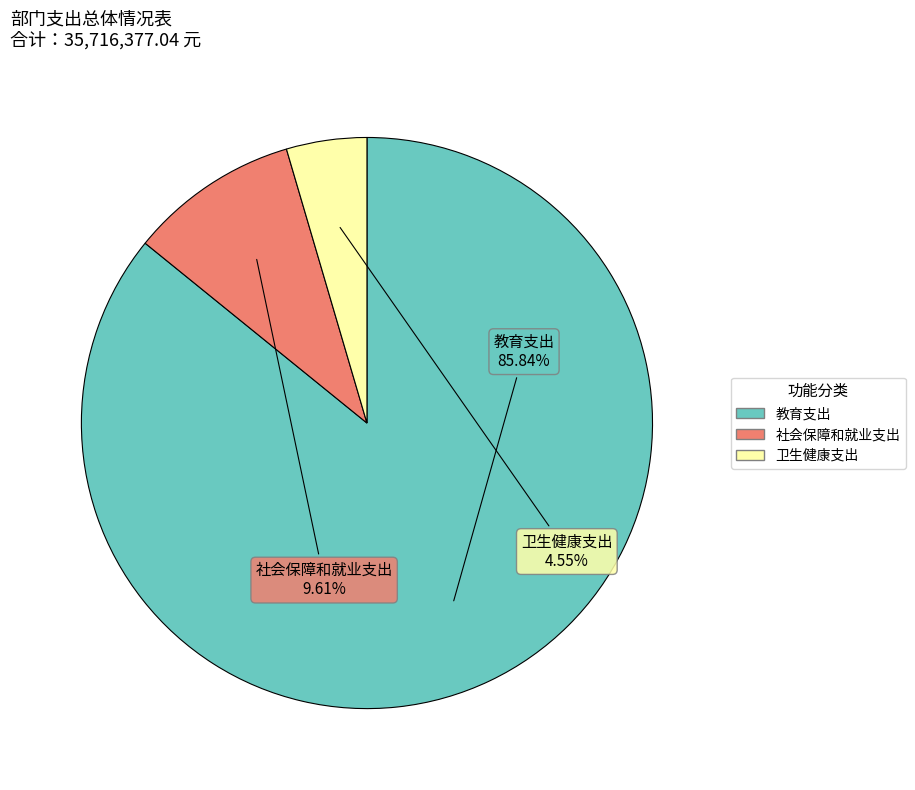

To the nearest percent, what is the difference between the largest and smallest slice percentages?

81%